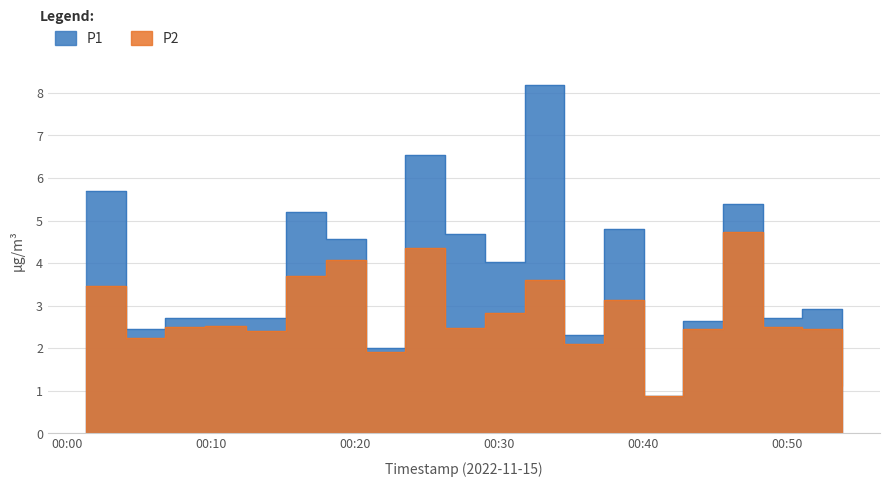

What is the sum of all P1 values?

74.3